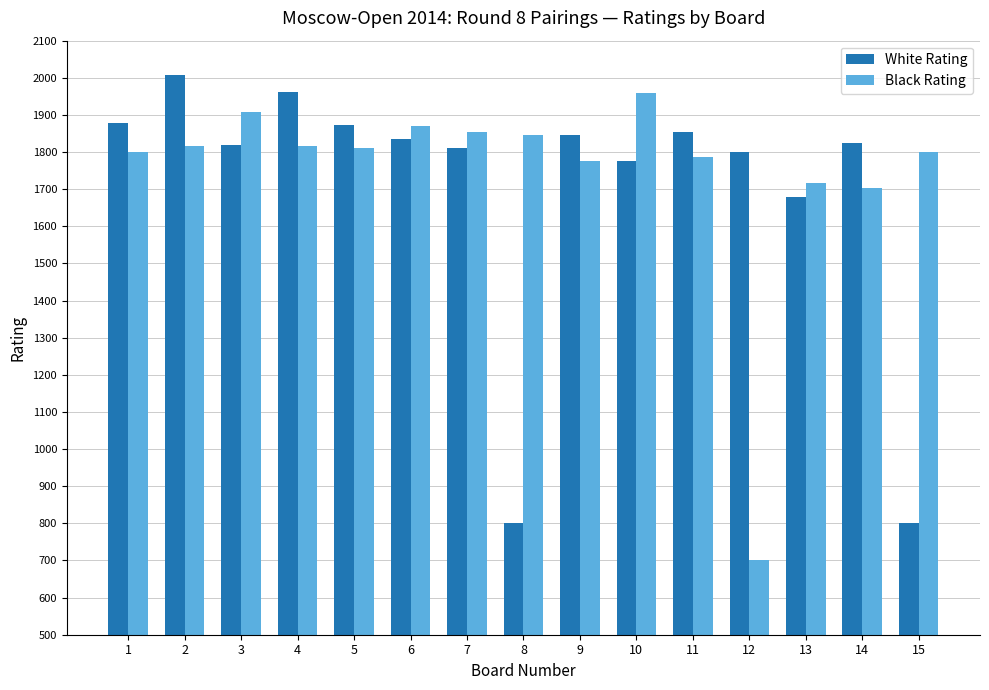

Where is White Rating nearest to the value 1404?

13